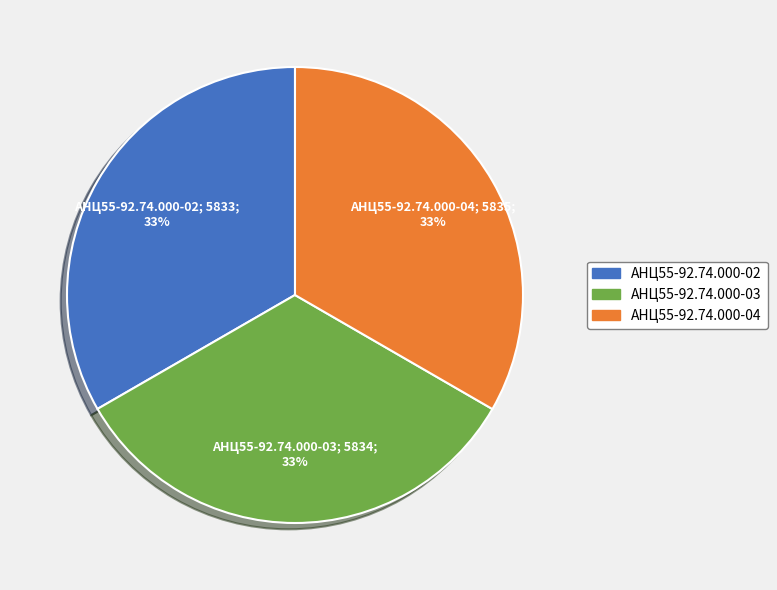

Combined, do АНЦ55-92.74.000-02 and АНЦ55-92.74.000-04 account for over 50%?

Yes